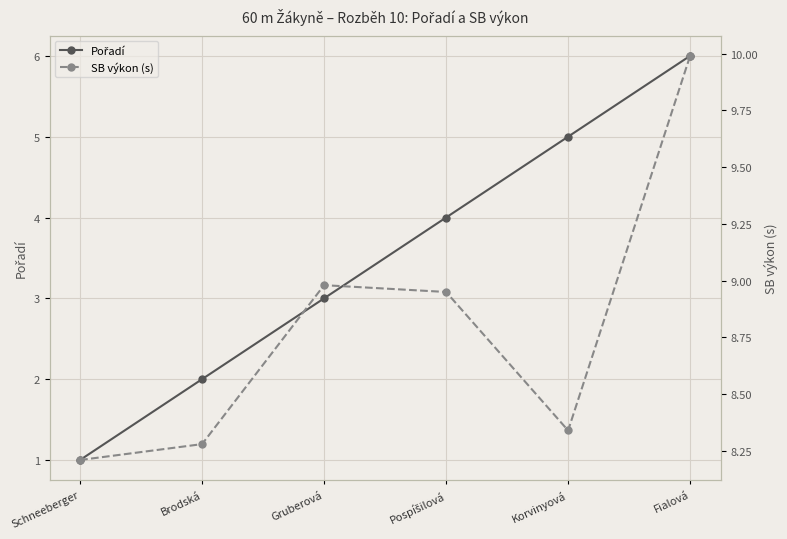

Is it true that Pořadí equals 3.5 at Brodská?

False